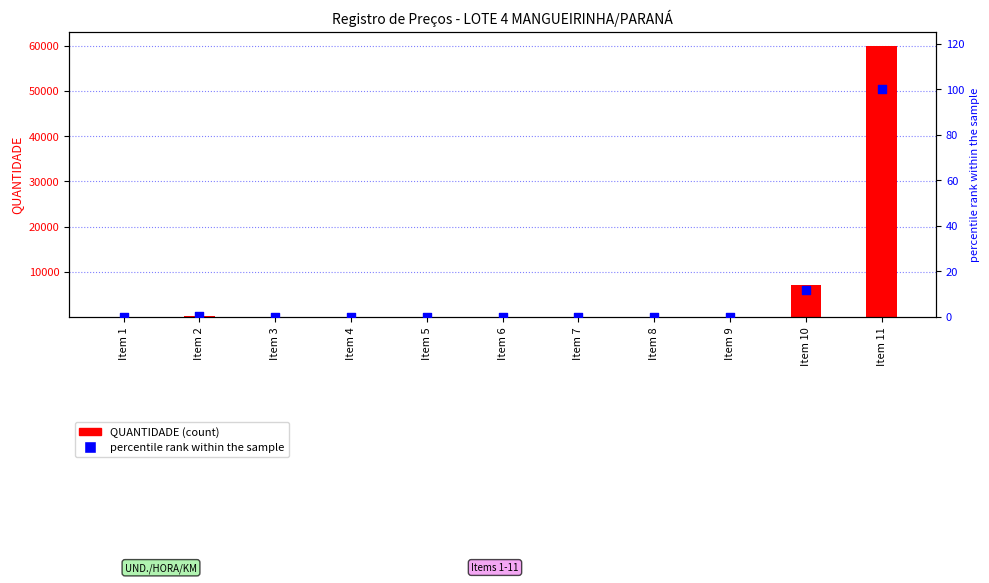

Which series contains the lowest Y value?

percentile rank within the sample